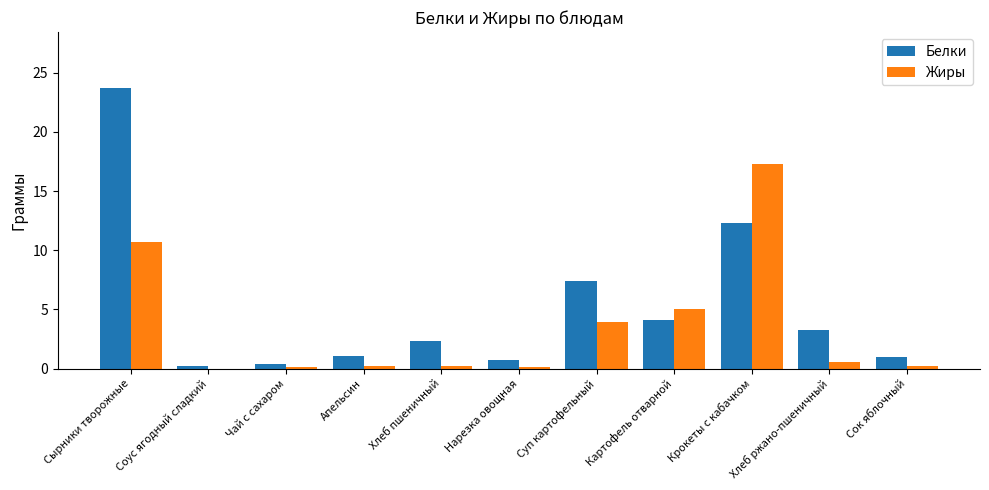

Between Чай с сахаром and Крокеты с кабачком, which series saw the biggest shift?

Жиры